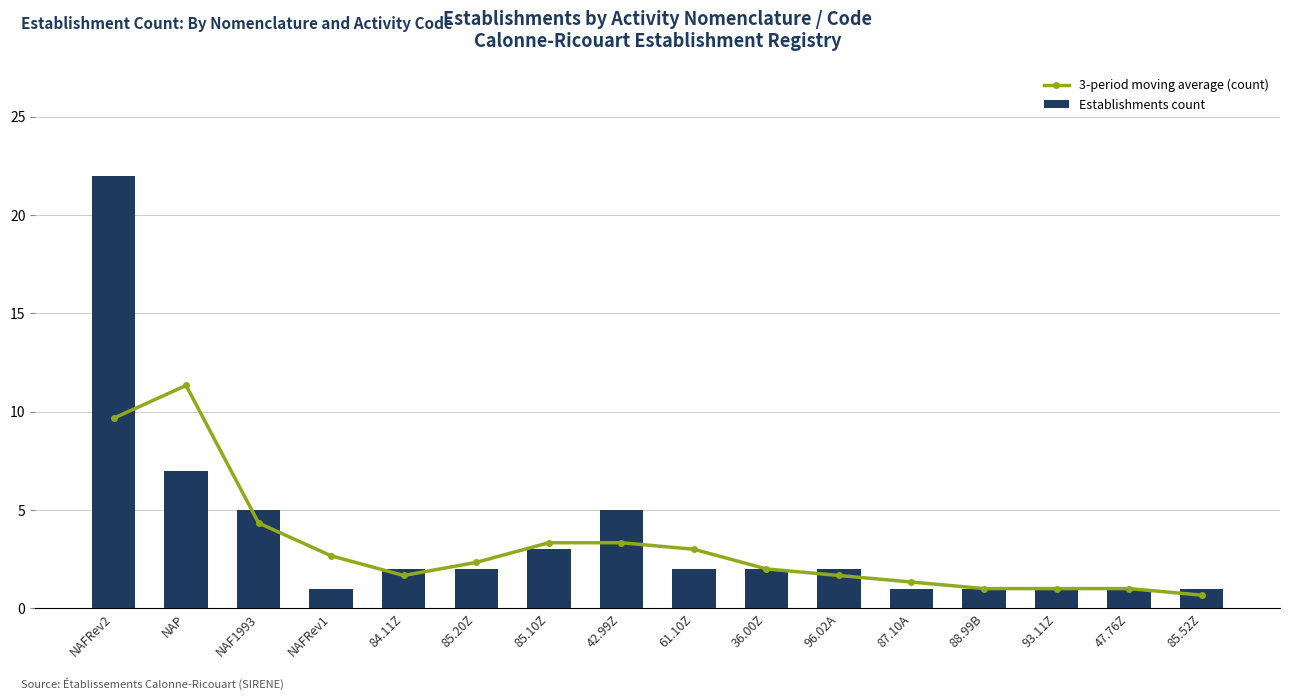

At which label is Establishments count closest to 11?

NAP